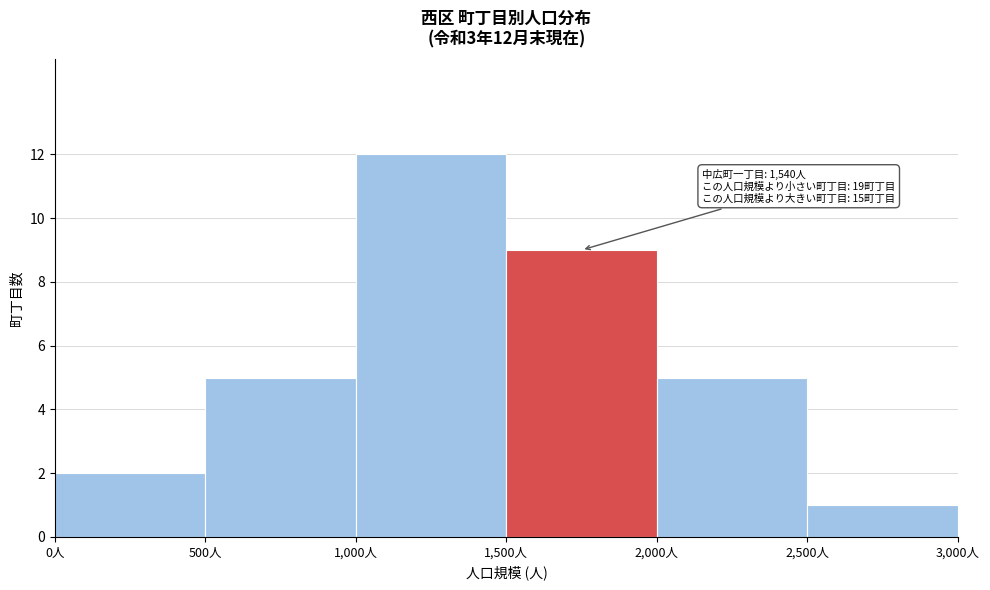

Over which range of the x-axis is the bar tallest?

1000 to 1500